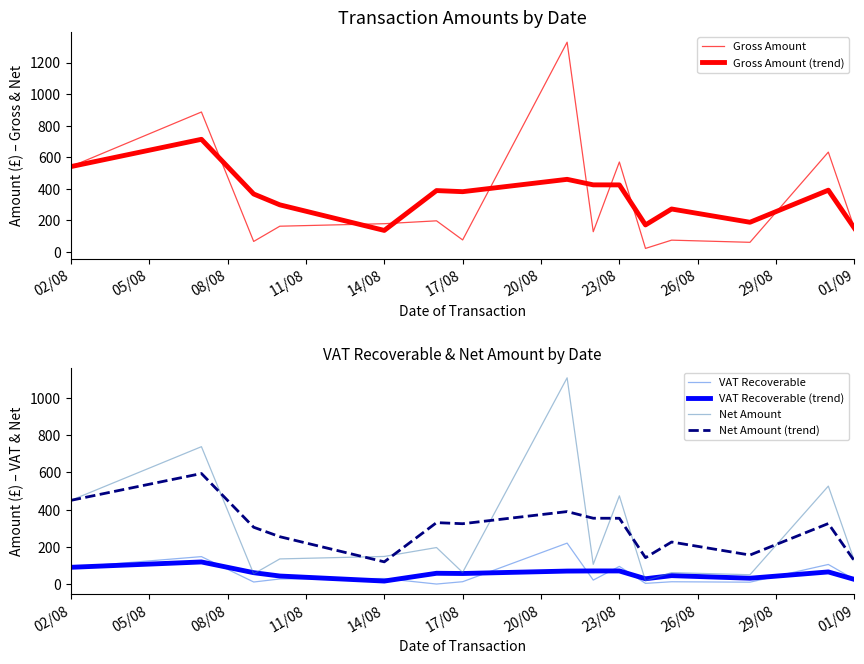

Which series ends up on top after the final intersection of VAT Recoverable and VAT Recoverable (trend)?

VAT Recoverable